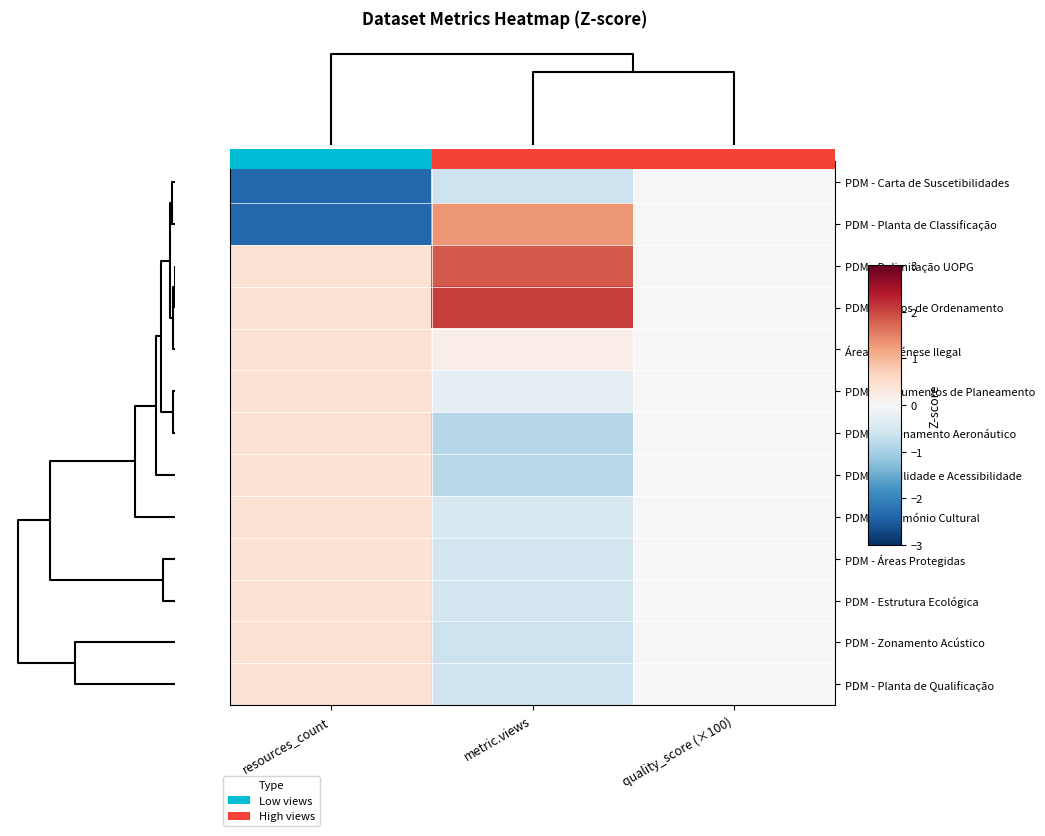

List the series in order of their peak value, lowest first.

PDM - Carta de Suscetibilidades, Áreas de Génese Ilegal, PDM - Instrumentos de Planeamento, PDM - Ordenamento Aeronáutico, PDM - Mobilidade e Acessibilidade, PDM - Património Cultural, PDM - Áreas Protegidas, PDM - Estrutura Ecológica, PDM - Zonamento Acústico, PDM - Planta de Qualificação, PDM - Planta de Classificação, PDM - Delimitação UOPG, PDM - Planos de Ordenamento